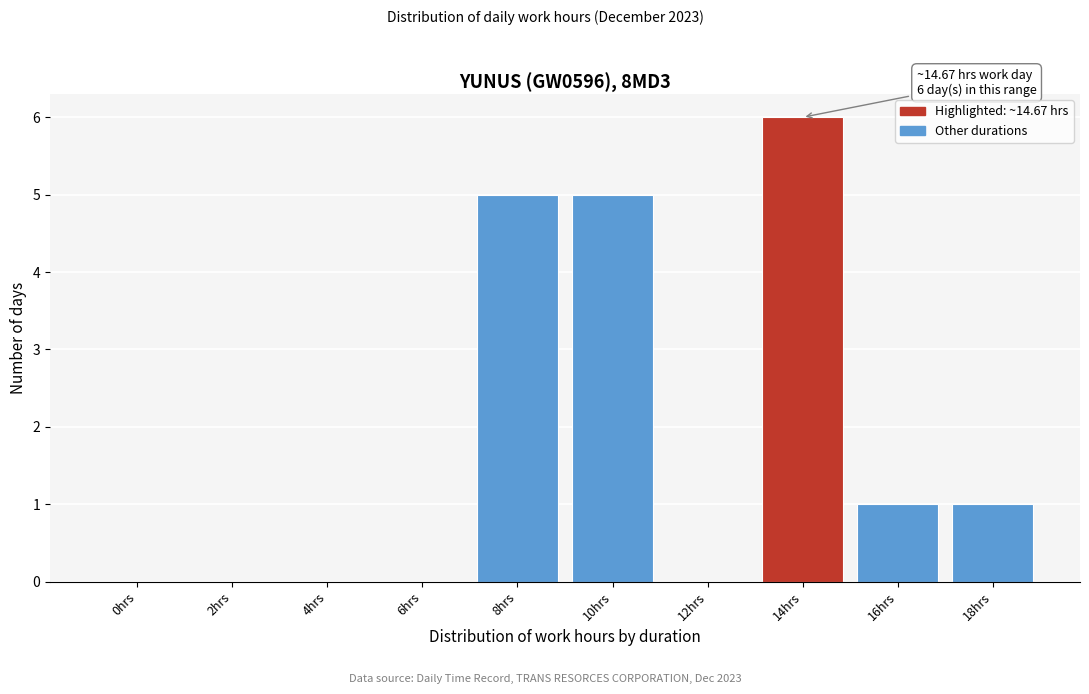

Reading left to right, list all the values displayed in this chart.

0hrs=0	2hrs=0	4hrs=0	6hrs=0	8hrs=5	10hrs=5	12hrs=0	14hrs=6	16hrs=1	18hrs=1